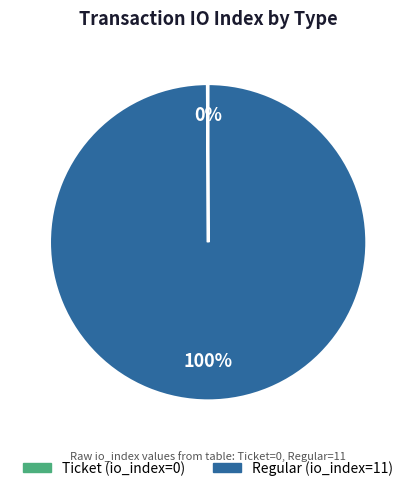

To the nearest percent, what is the difference between the largest and smallest slice percentages?

100%